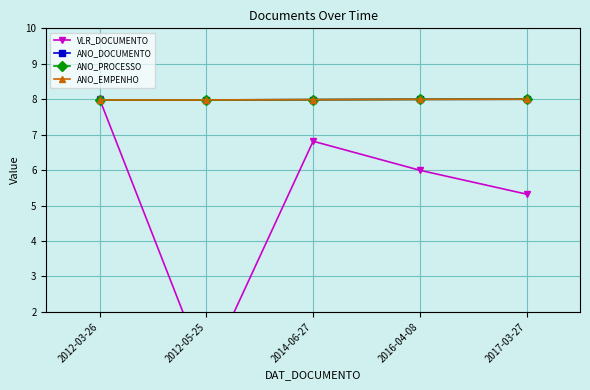

What is the label of the 2nd point from the right?

2016-04-08